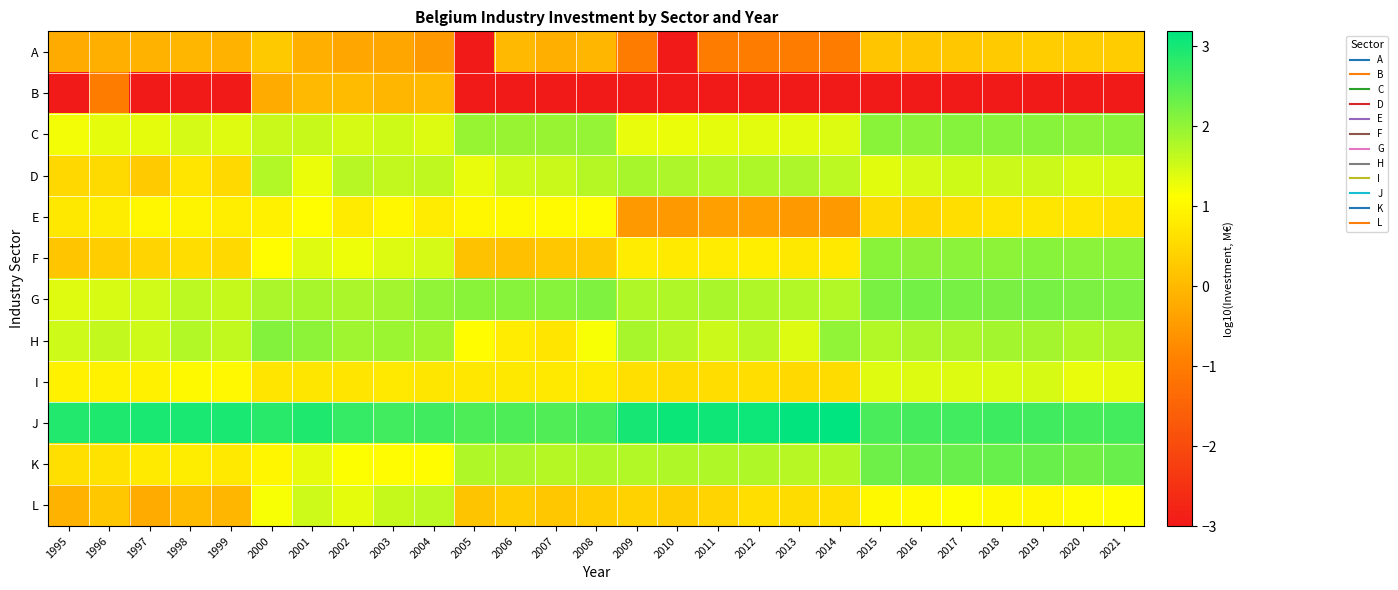

Reading left to right, what are all the values shown in this chart?

A: 1995=-0.2	1996=-0.2	1997=-0.1	1998=-0.0	1999=-0.1	2000=0.3	2001=-0.2	2002=-0.3	2003=-0.3	2004=-0.5	2005=-3.0	2006=0.0	2007=-0.2	2008=-0.0	2009=-1.0	2010=-3.0	2011=-1.0	2012=-1.0	2013=-1.0	2014=-1.0	2015=0.2	2016=0.2	2017=0.2	2018=0.3	2019=0.3	2020=0.3	2021=0.3
B: 1995=-3.0	1996=-1.0	1997=-3.0	1998=-3.0	1999=-3.0	2000=-0.2	2001=0.0	2002=0.0	2003=-0.0	2004=0.0	2005=-3.0	2006=-3.0	2007=-3.0	2008=-3.0	2009=-3.0	2010=-3.0	2011=-3.0	2012=-3.0	2013=-3.0	2014=-3.0	2015=-3.0	2016=-3.0	2017=-3.0	2018=-3.0	2019=-3.0	2020=-3.0	2021=-3.0
C: 1995=1.2	1996=1.3	1997=1.3	1998=1.5	1999=1.4	2000=1.6	2001=1.6	2002=1.4	2003=1.5	2004=1.4	2005=2.0	2006=1.9	2007=2.0	2008=2.0	2009=1.3	2010=1.3	2011=1.3	2012=1.3	2013=1.3	2014=1.4	2015=2.1	2016=2.1	2017=2.1	2018=2.1	2019=2.1	2020=2.0	2021=2.1
D: 1995=0.5	1996=0.5	1997=0.3	1998=0.7	1999=0.5	2000=1.7	2001=1.3	2002=1.7	2003=1.6	2004=1.6	2005=1.3	2006=1.5	2007=1.6	2008=1.7	2009=1.8	2010=1.8	2011=1.7	2012=1.8	2013=1.8	2014=1.7	2015=1.4	2016=1.5	2017=1.5	2018=1.6	2019=1.5	2020=1.4	2021=1.4
E: 1995=0.8	1996=0.8	1997=1.0	1998=1.0	1999=0.9	2000=0.9	2001=1.1	2002=0.8	2003=1.0	2004=0.8	2005=1.0	2006=1.0	2007=1.0	2008=1.1	2009=-0.5	2010=-0.5	2011=-0.4	2012=-0.4	2013=-0.5	2014=-0.5	2015=0.5	2016=0.5	2017=0.6	2018=0.7	2019=0.7	2020=0.7	2021=0.7
F: 1995=0.2	1996=0.3	1997=0.4	1998=0.6	1999=0.5	2000=1.1	2001=1.4	2002=1.3	2003=1.4	2004=1.5	2005=0.1	2006=0.1	2007=0.2	2008=0.3	2009=0.8	2010=0.8	2011=0.8	2012=0.9	2013=0.7	2014=0.8	2015=2.1	2016=2.0	2017=2.1	2018=2.0	2019=2.1	2020=2.1	2021=2.1
G: 1995=1.4	1996=1.4	1997=1.5	1998=1.7	1999=1.6	2000=1.8	2001=1.8	2002=1.8	2003=1.9	2004=2.0	2005=2.1	2006=2.1	2007=2.1	2008=2.2	2009=1.8	2010=1.8	2011=1.8	2012=1.8	2013=1.7	2014=1.7	2015=2.2	2016=2.2	2017=2.2	2018=2.2	2019=2.2	2020=2.2	2021=2.2
H: 1995=1.5	1996=1.6	1997=1.5	1998=1.7	1999=1.6	2000=2.1	2001=2.0	2002=1.9	2003=1.9	2004=1.9	2005=1.1	2006=0.8	2007=0.7	2008=1.2	2009=1.8	2010=1.7	2011=1.5	2012=1.7	2013=1.4	2014=2.0	2015=1.7	2016=1.8	2017=1.8	2018=1.9	2019=1.8	2020=1.8	2021=1.8
I: 1995=0.9	1996=0.9	1997=0.9	1998=1.0	1999=1.0	2000=0.7	2001=0.7	2002=0.7	2003=0.8	2004=0.7	2005=0.7	2006=0.7	2007=0.8	2008=0.8	2009=0.6	2010=0.6	2011=0.6	2012=0.6	2013=0.5	2014=0.6	2015=1.4	2016=1.4	2017=1.4	2018=1.4	2019=1.5	2020=1.3	2021=1.3
J: 1995=2.9	1996=2.9	1997=3.0	1998=3.0	1999=3.0	2000=2.8	2001=2.9	2002=2.7	2003=2.7	2004=2.7	2005=2.5	2006=2.5	2007=2.5	2008=2.6	2009=3.0	2010=3.1	2011=3.1	2012=3.1	2013=3.1	2014=3.2	2015=2.6	2016=2.6	2017=2.6	2018=2.7	2019=2.7	2020=2.6	2021=2.6
K: 1995=0.6	1996=0.7	1997=0.8	1998=0.8	1999=0.8	2000=1.0	2001=1.3	2002=1.1	2003=1.1	2004=1.1	2005=1.8	2006=1.8	2007=1.7	2008=1.8	2009=1.7	2010=1.8	2011=1.8	2012=1.7	2013=1.7	2014=1.7	2015=2.3	2016=2.3	2017=2.3	2018=2.3	2019=2.3	2020=2.3	2021=2.3
L: 1995=-0.1	1996=0.2	1997=-0.2	1998=0.0	1999=-0.0	2000=1.2	2001=1.5	2002=1.3	2003=1.6	2004=1.7	2005=0.2	2006=0.3	2007=0.2	2008=0.3	2009=0.4	2010=0.3	2011=0.4	2012=0.6	2013=0.6	2014=0.6	2015=1.0	2016=1.1	2017=1.1	2018=1.0	2019=1.0	2020=1.1	2021=1.1